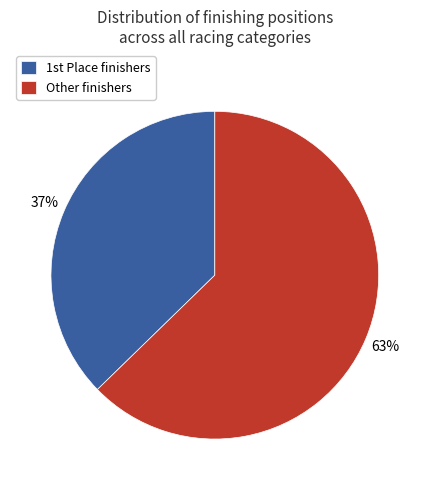

Count the number of slices in the pie.

2